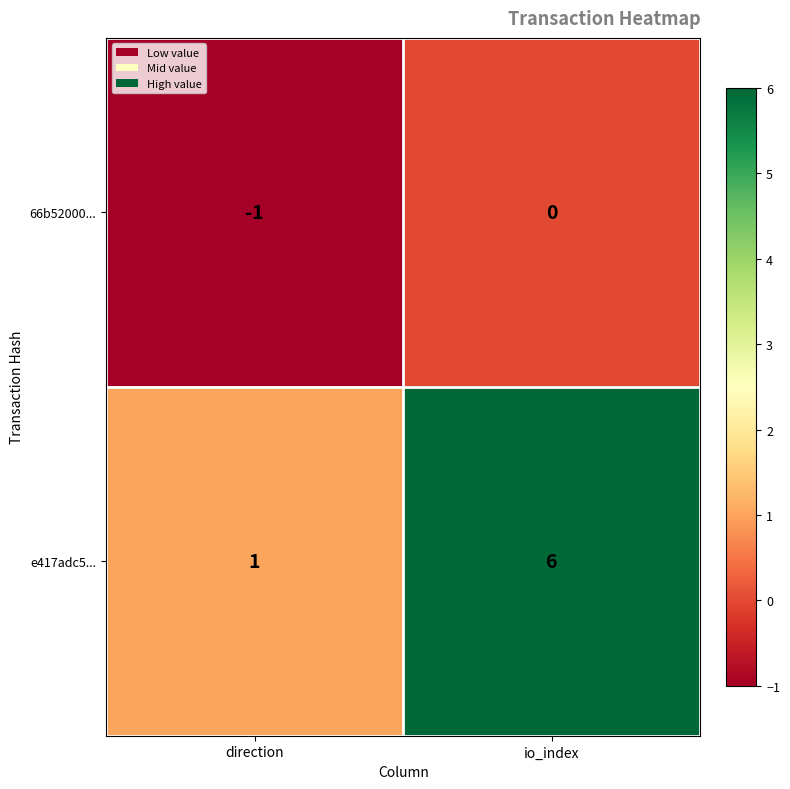

The e417adc5... series shows 1 at direction. True or false?

True